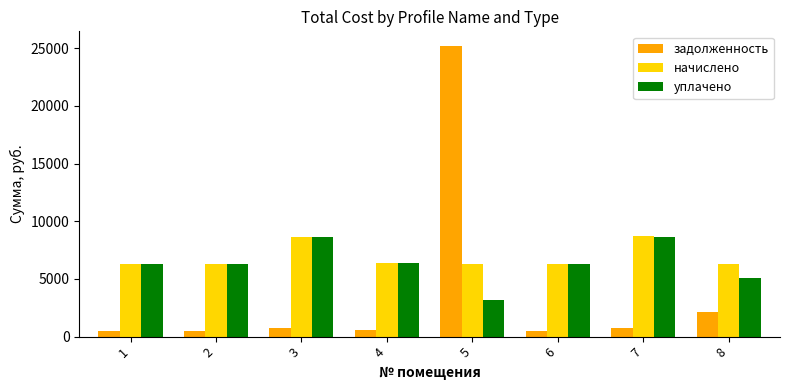

What is the value of the задолженность bar at the 4th from the left?

532.4